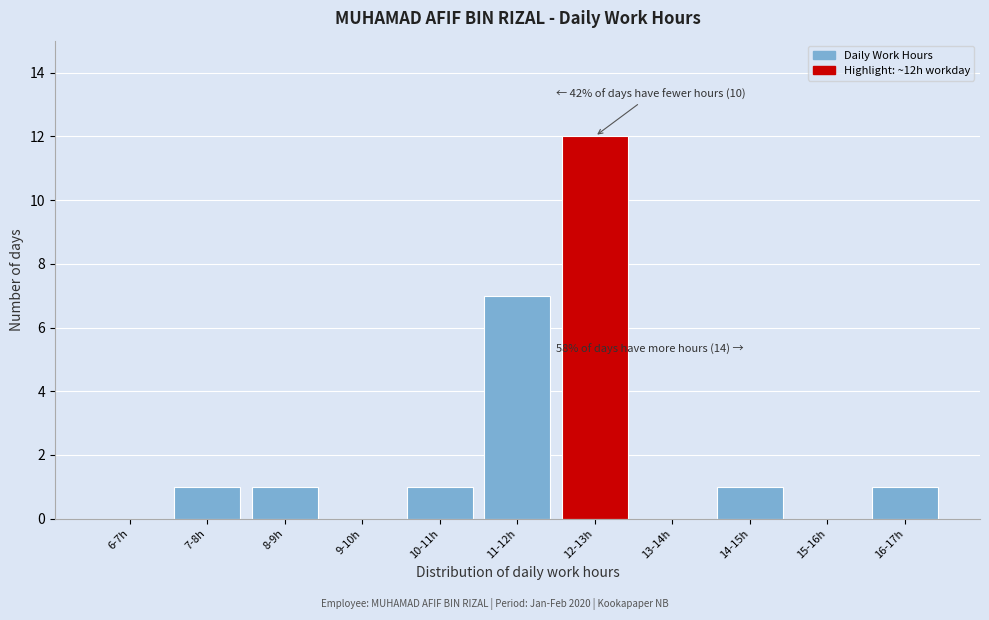

Reading left to right, transcribe all the data shown in this chart.

6-7h=0	7-8h=1	8-9h=1	9-10h=0	10-11h=1	11-12h=7	12-13h=12	13-14h=0	14-15h=1	15-16h=0	16-17h=1